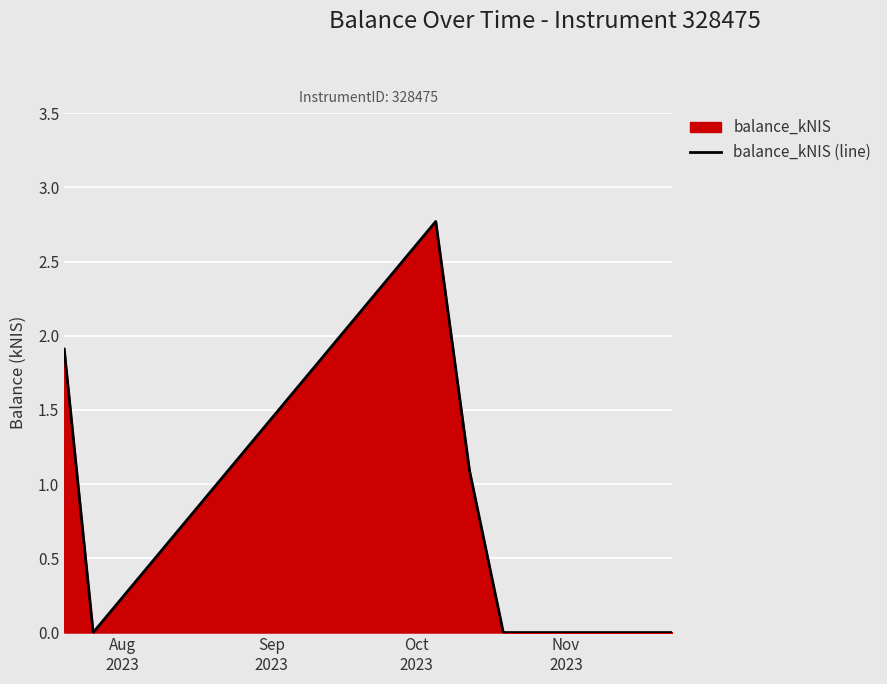

What is the maximum value shown in the chart?

2.8